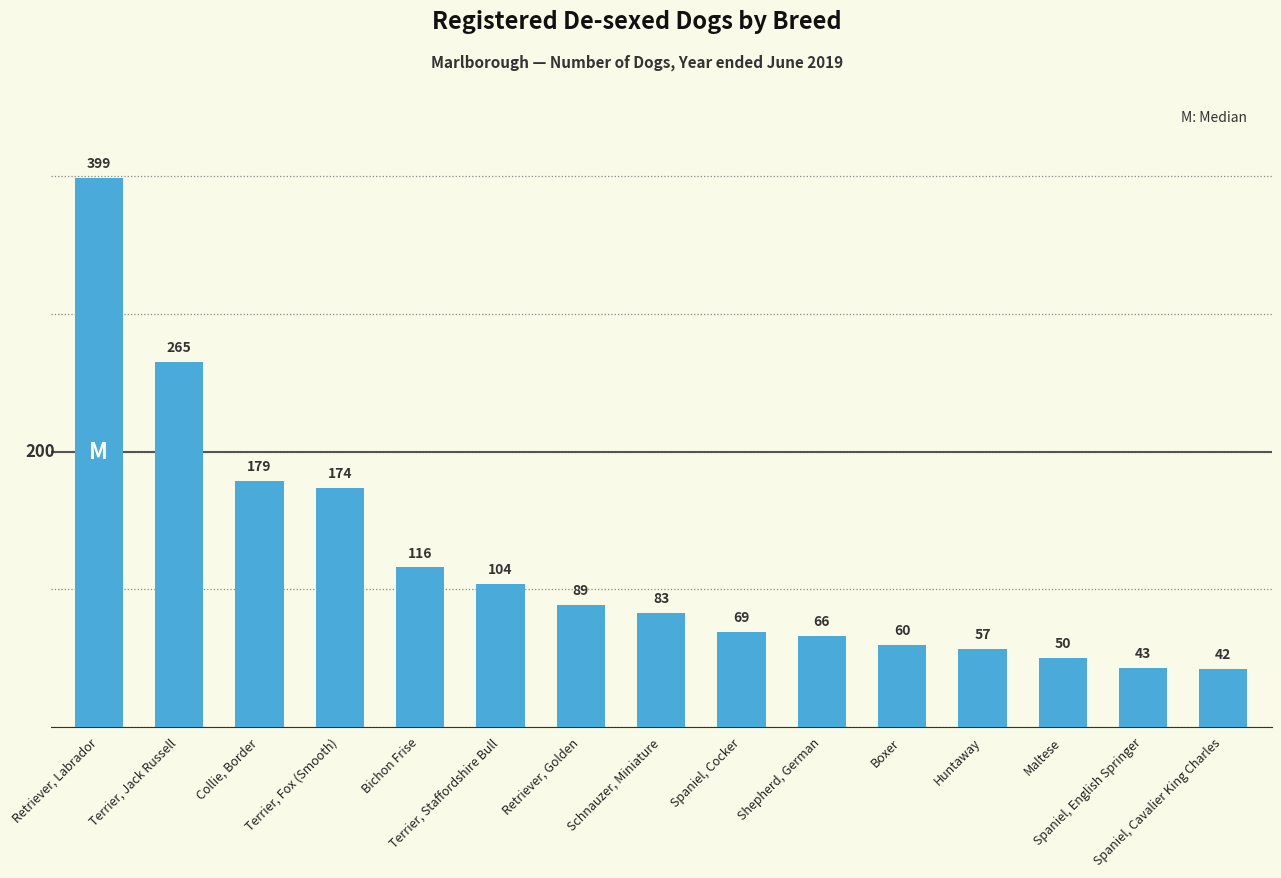

The chart shows a value of 69 at Spaniel, Cocker. True or false?

True